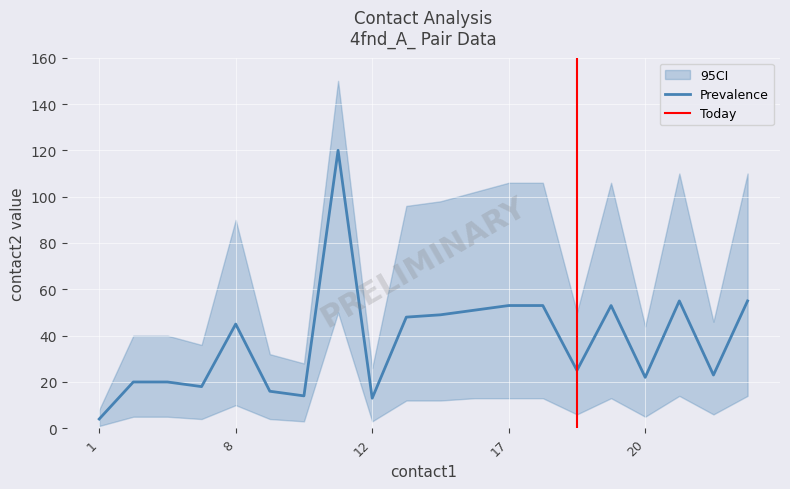

True or false: contact2_mean has a value of 51 at 15.

True